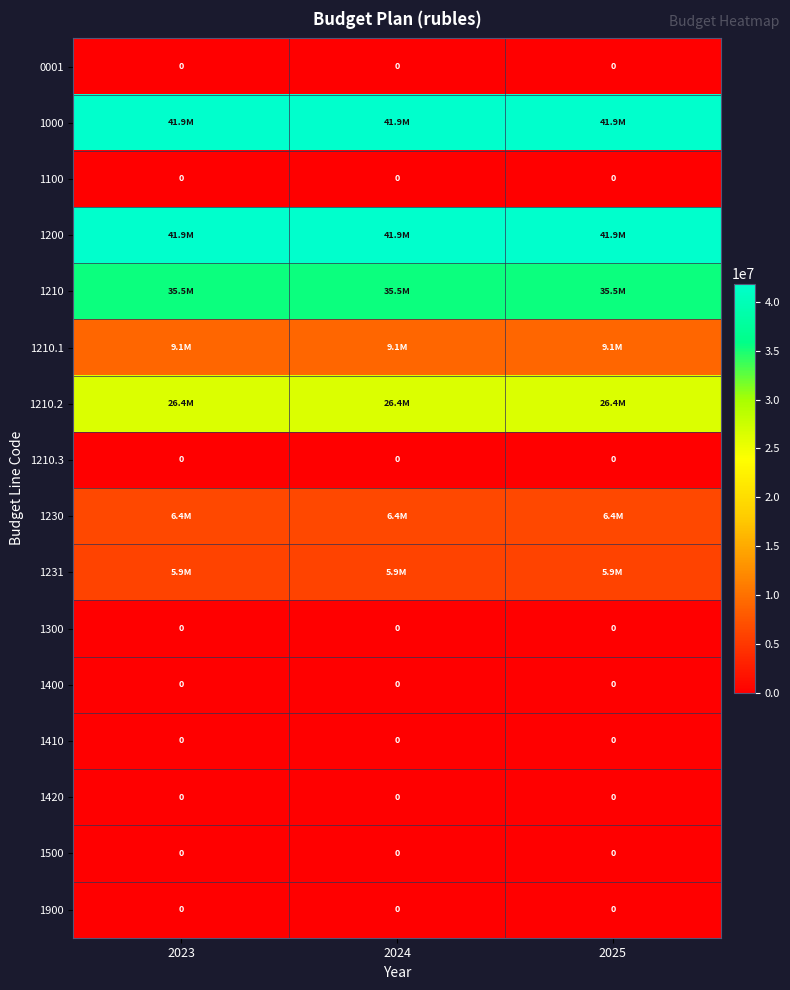

True or false: 1210 has a value of 56987167.3 at 2024.

False